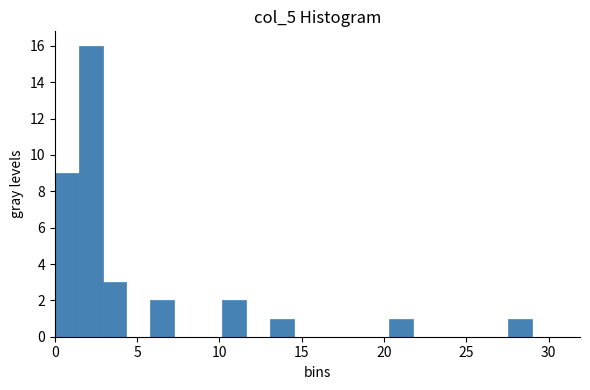

Read against the x-axis, roughly where is the centre of the tallest bar?

2.0